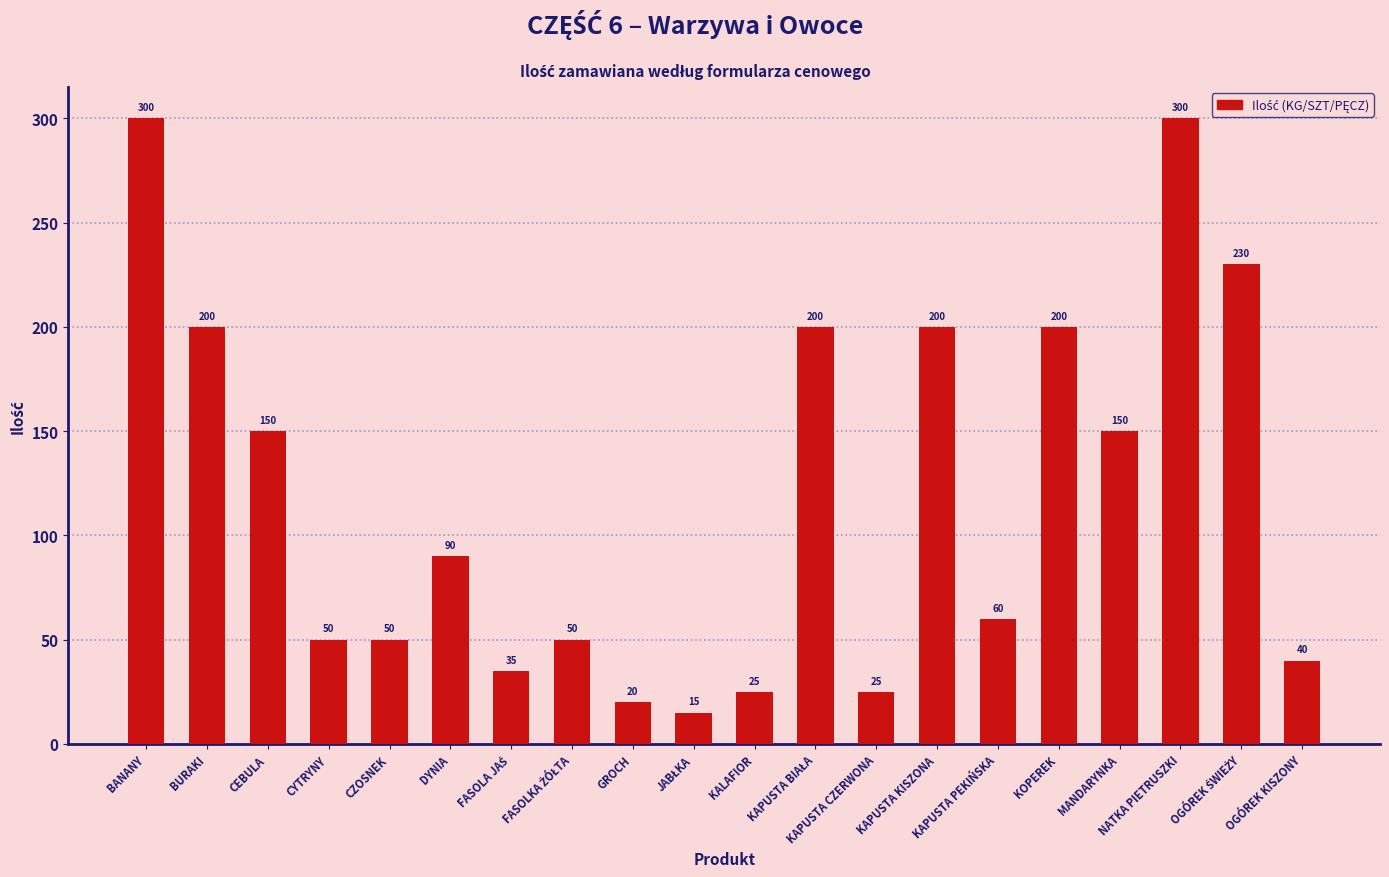

What is the maximum value shown in the chart?

300